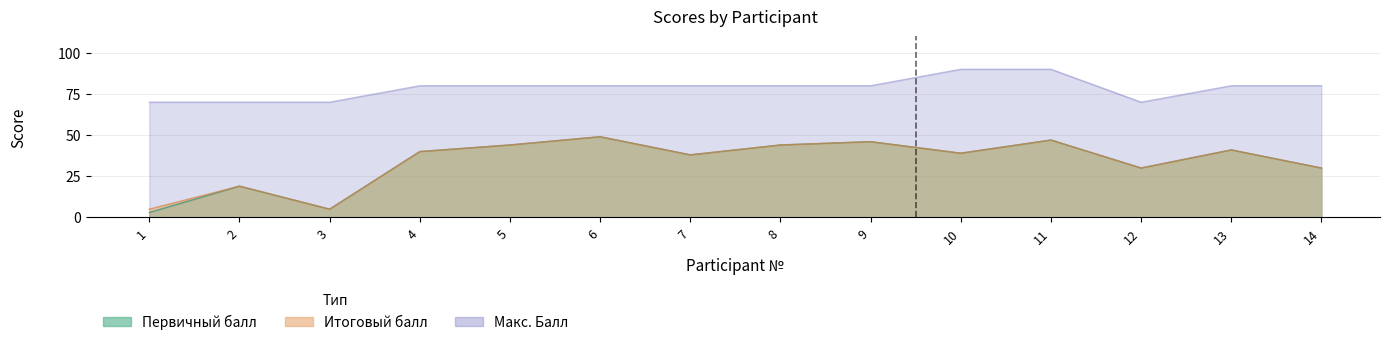

What is the difference between the maximum and second lowest values in the Первичный балл series?

44